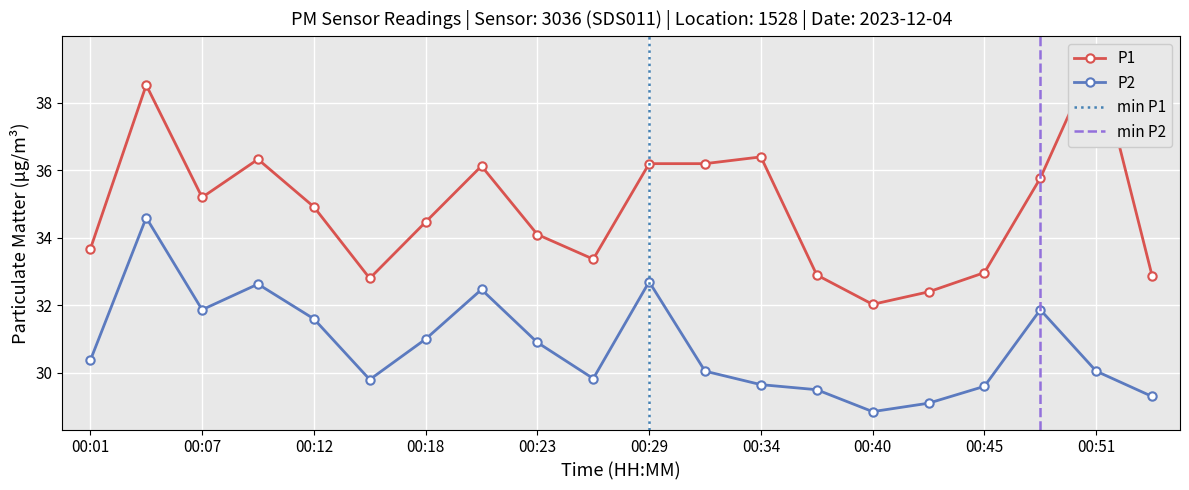

How many lines are shown in the chart?

2